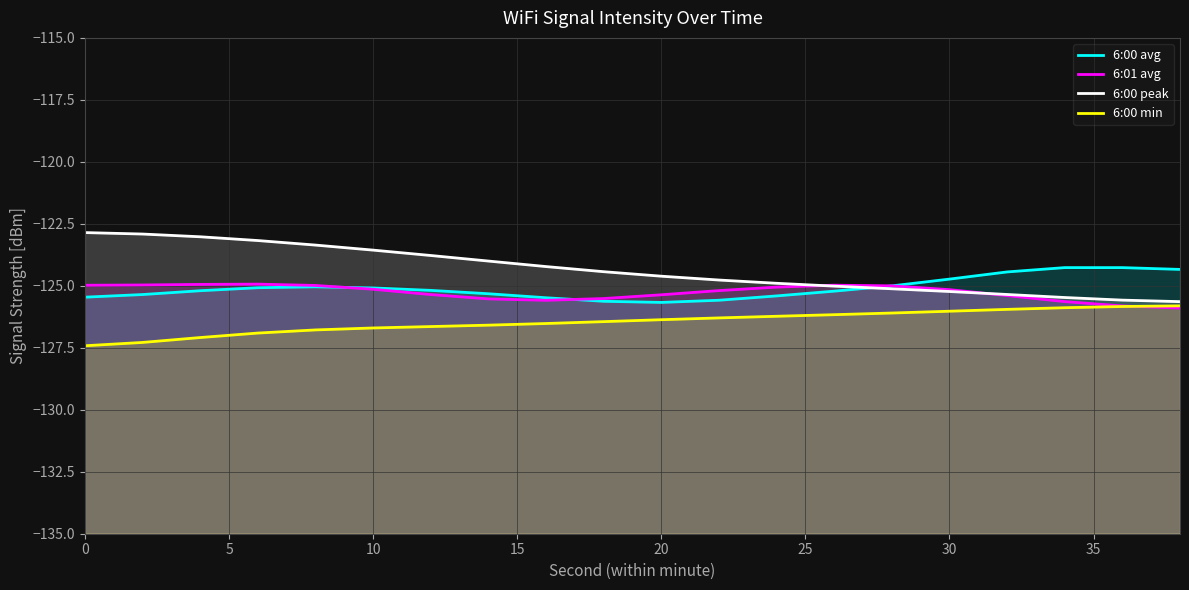

How many intersections are there between 6:00 peak and 6:00 avg?

1